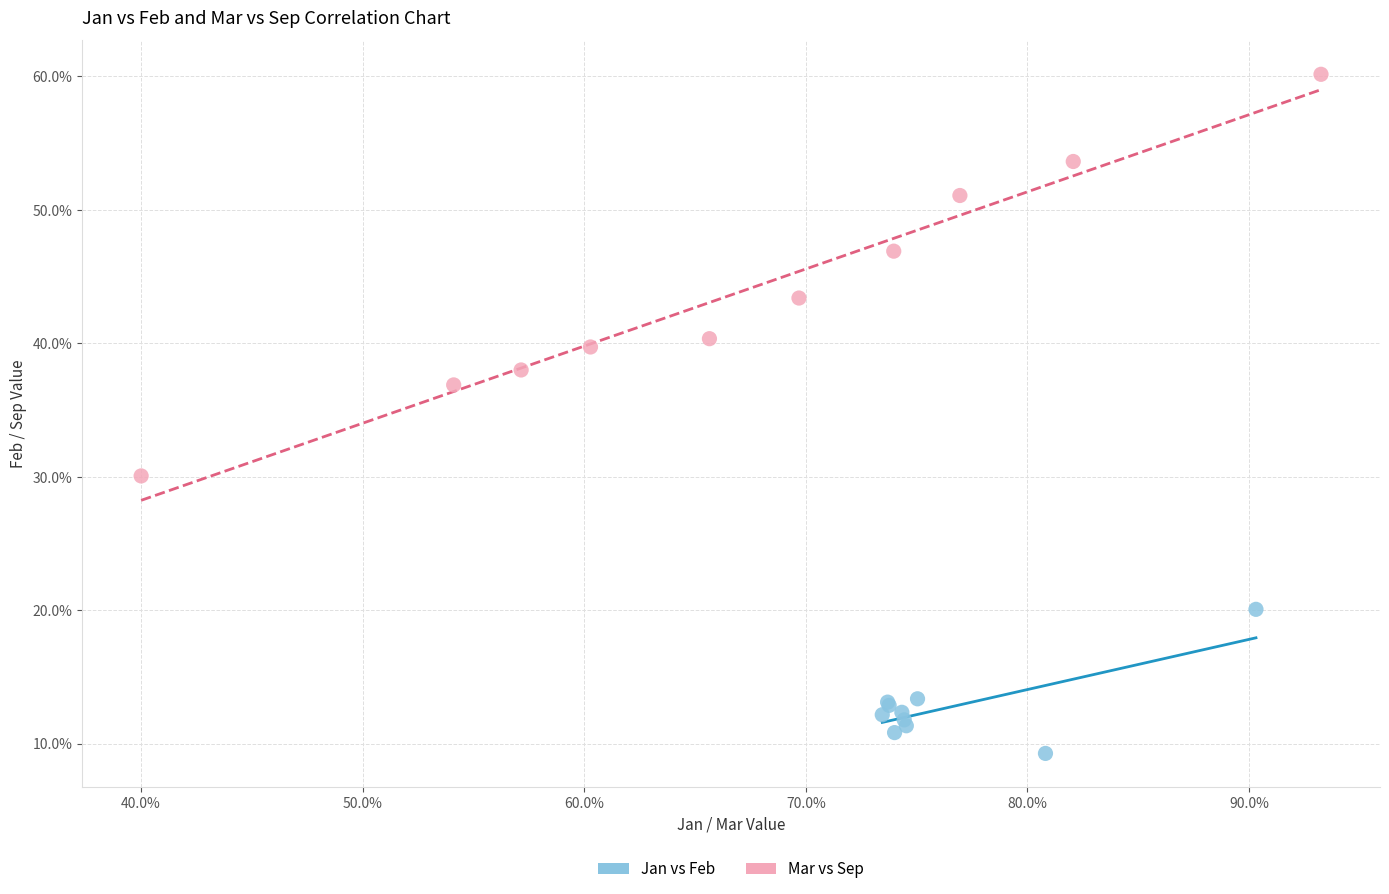

Which series has the widest spread of Y values?

Mar vs Sep